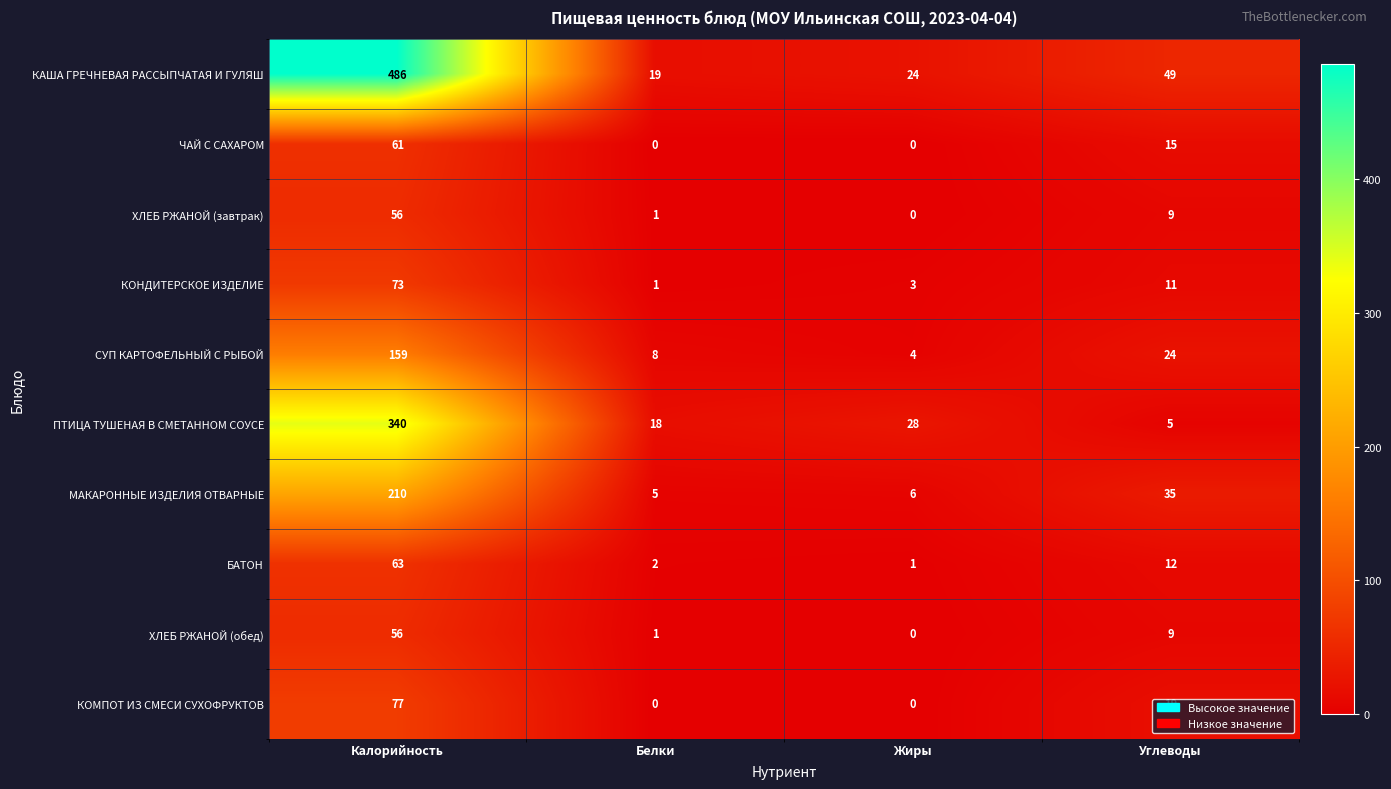

Count the number of categories in the chart.

4